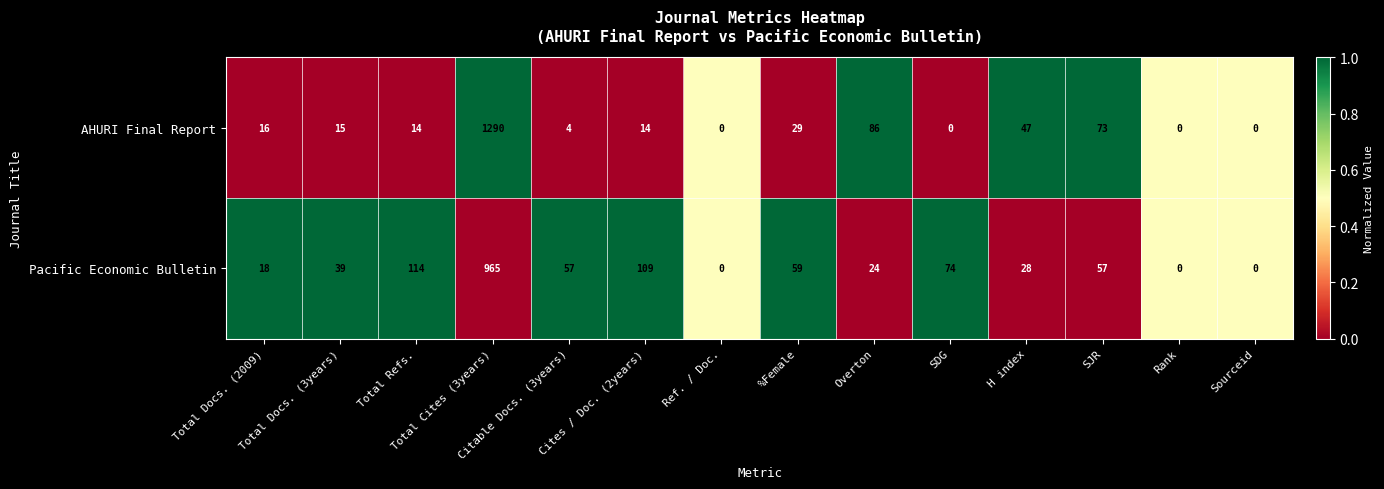

Rank the series at H index from lowest to highest value.

Pacific Economic Bulletin, AHURI Final Report